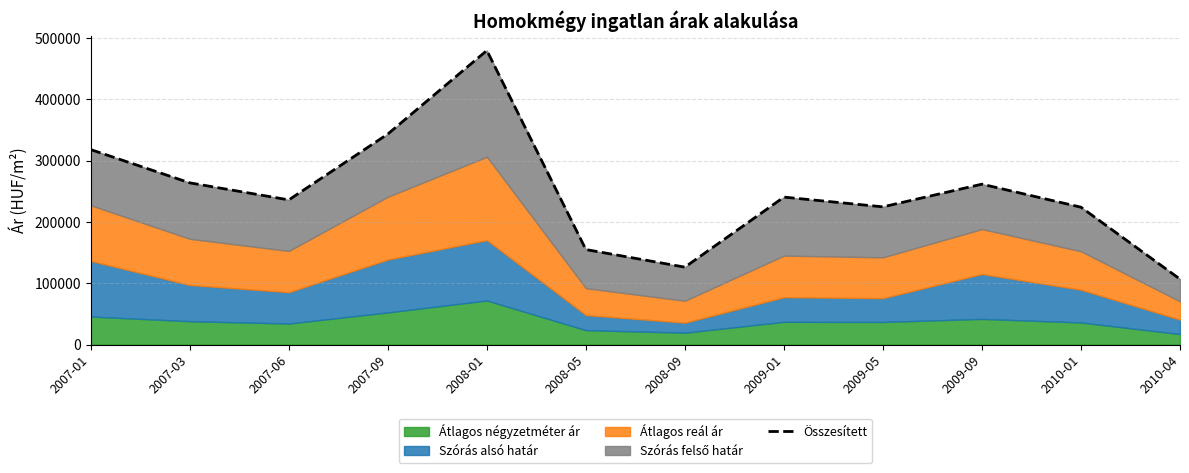

True or false: the data shows 224557 at 2009-05.

True